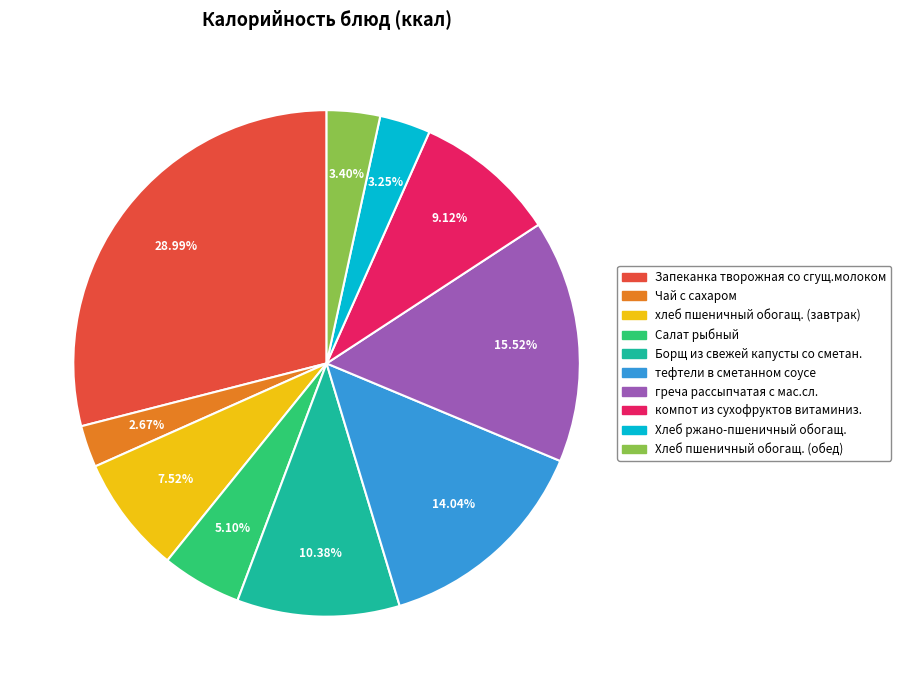

Count the number of slices in the pie.

10